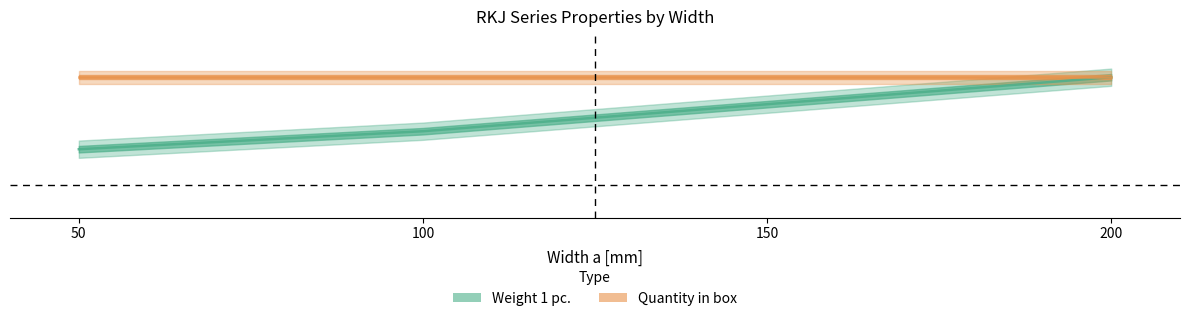

List the series in order of their overall mean, highest first.

Quantity in box, Weight 1 pc.